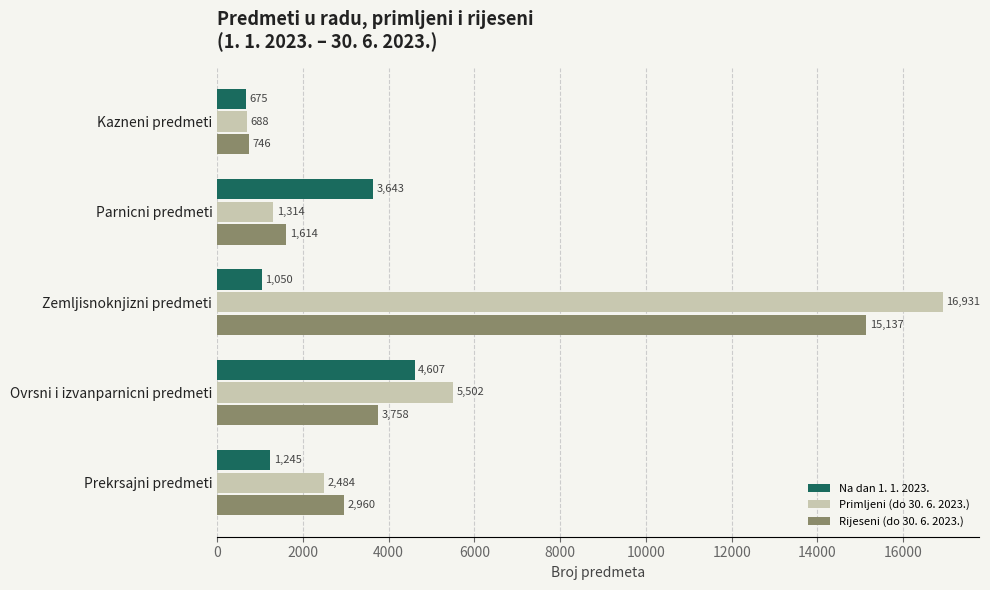

At which category is the sum across all series the highest?

Zemljisnoknjizni predmeti